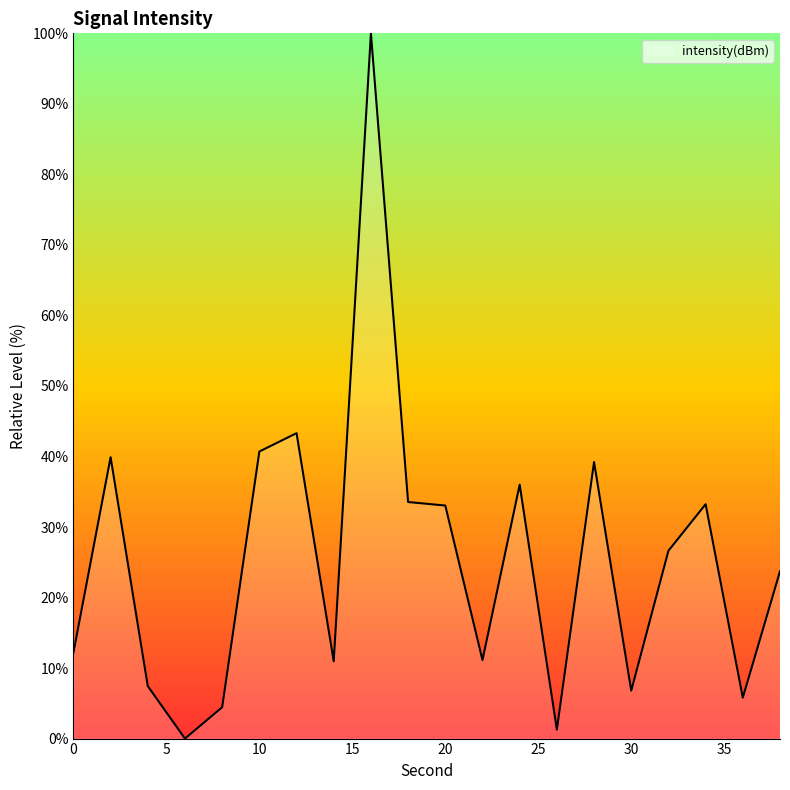

What is the difference between the maximum and minimum values?

100.0